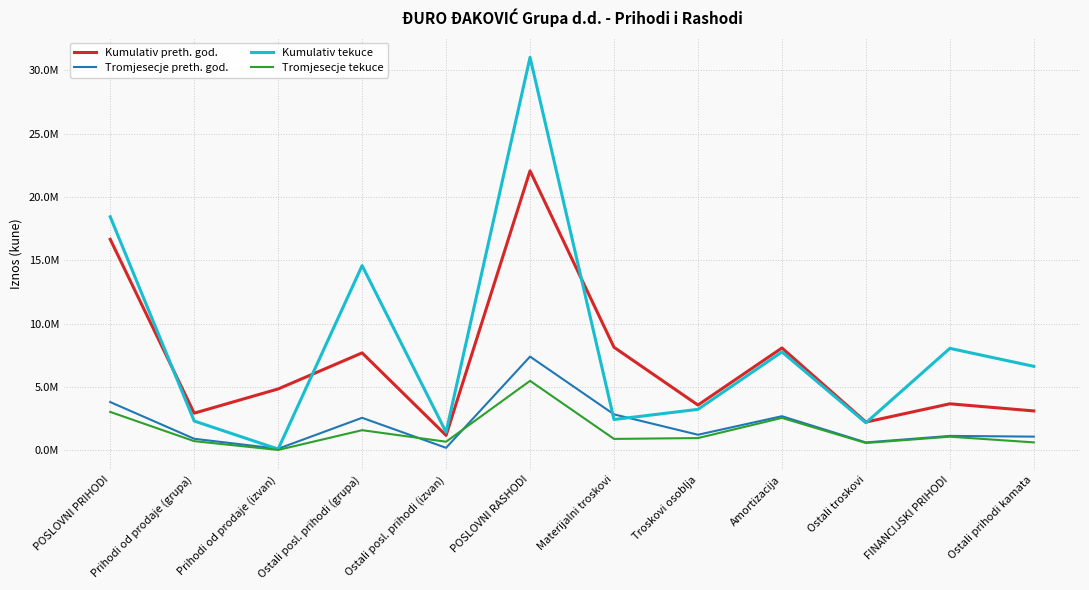

What is the difference between the second highest and minimum values in the Tromjesecje tekuce series?

3000652